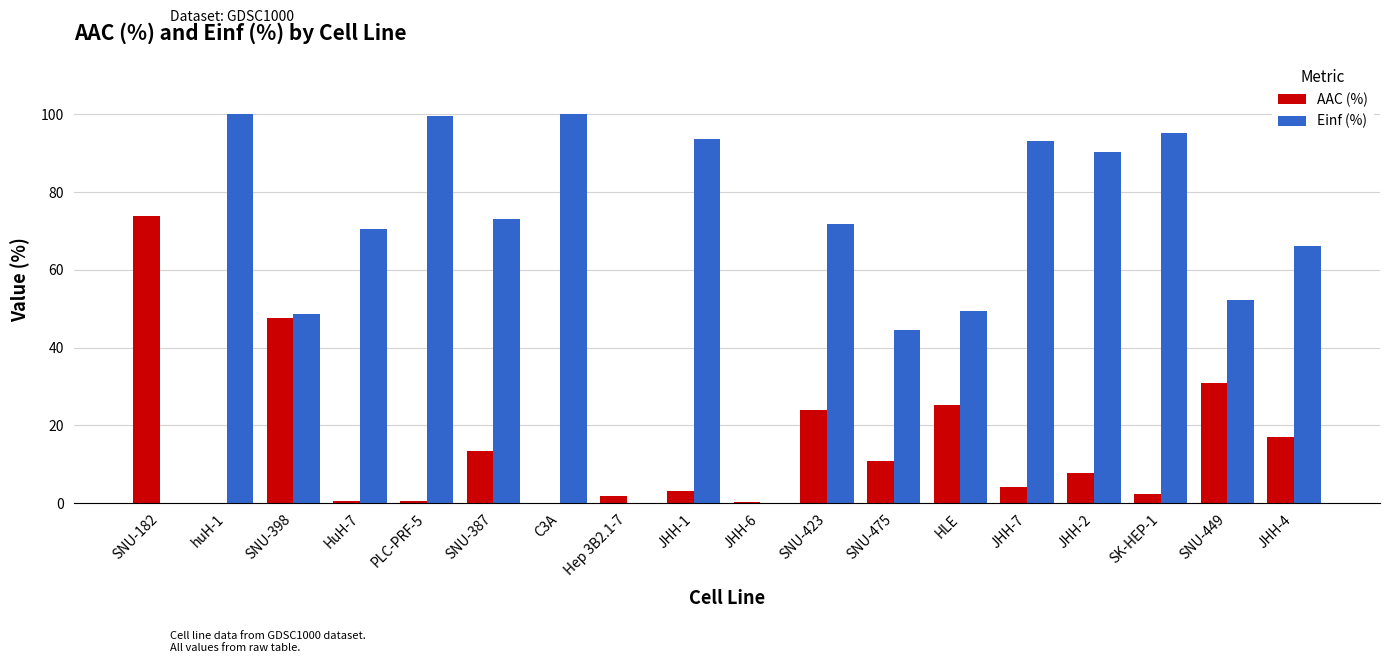

True or false: Einf (%) has a value of 115.0 at HuH-7.

False